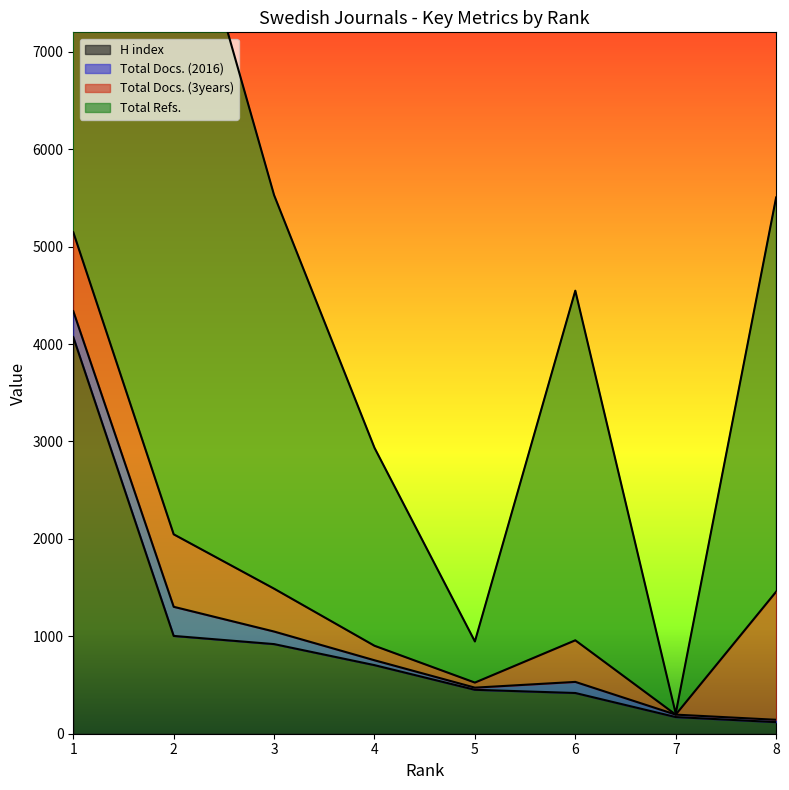

The value of Total Docs. (2016) at 3 is 64. True or false?

False